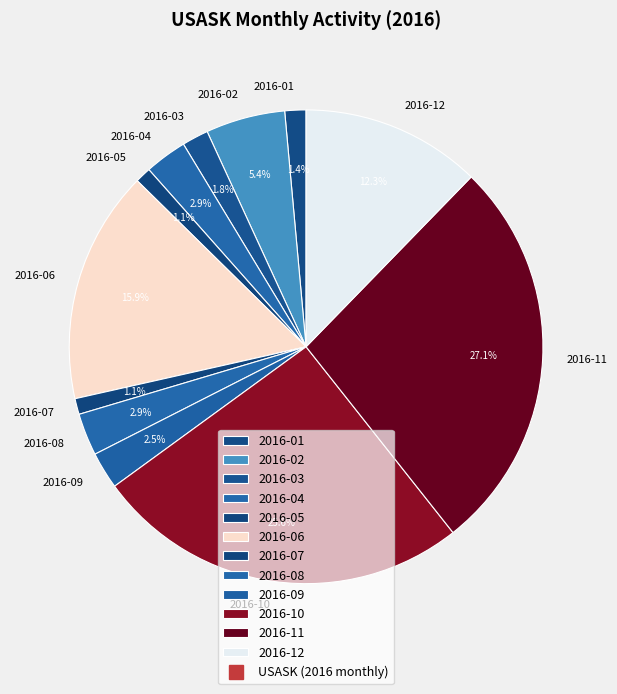

Does 2016-02 represent more than half of the total?

No